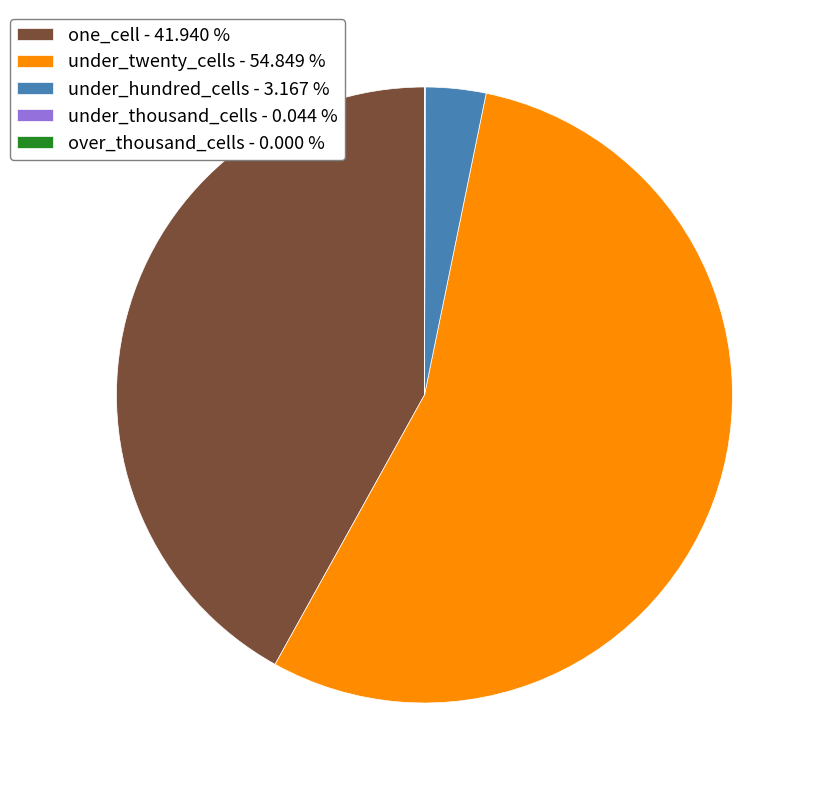

Does any single category account for the majority?

Yes